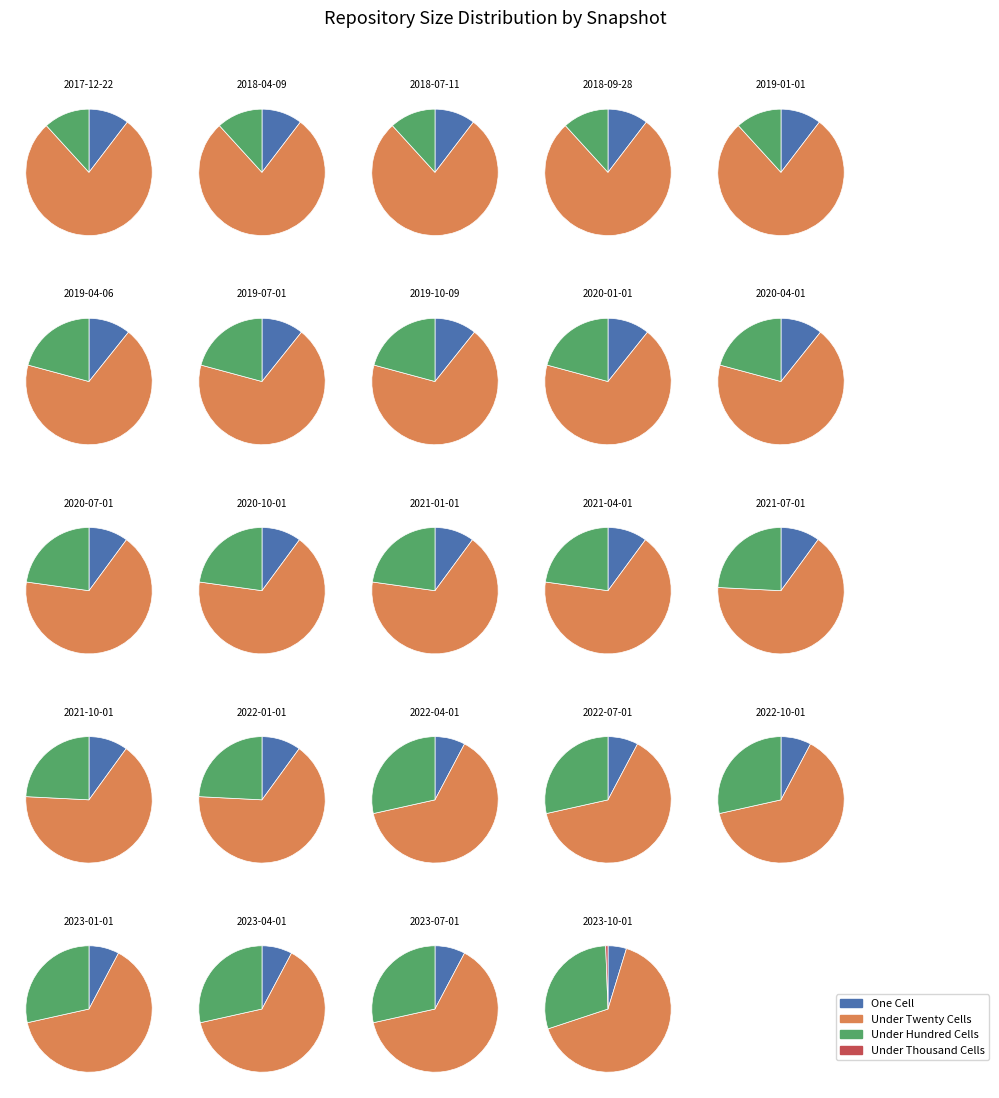

What percentage is the 2019-07-01 slice, to the nearest percent?

4%